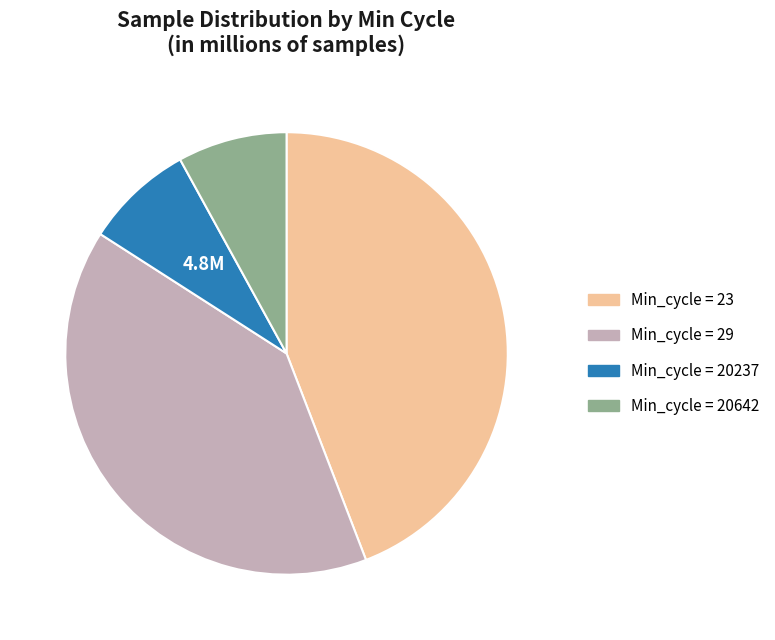

Is there any slice that represents more than half of the pie?

No